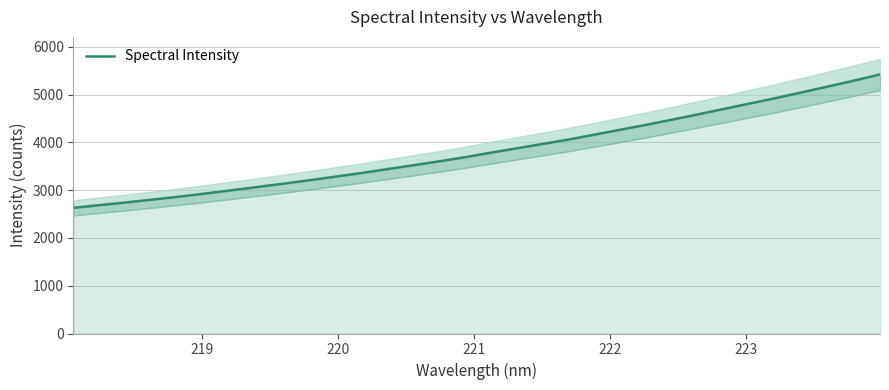

How many data points are above 3782?

16